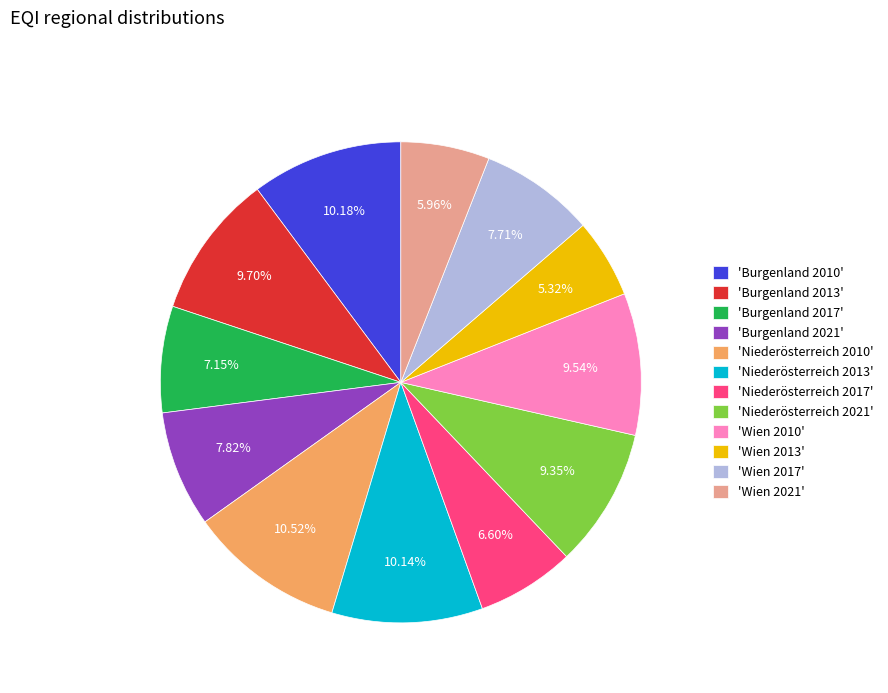

Do 'Burgenland 2021' and 'Burgenland 2013' together represent more than half of the pie?

No